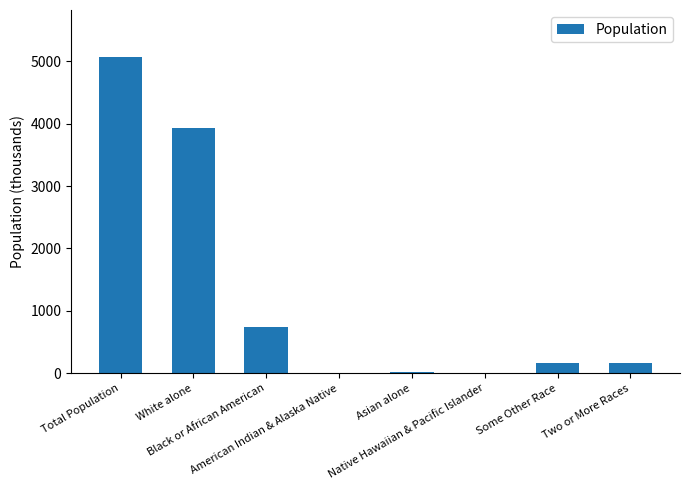

How many data points does each series have?

8